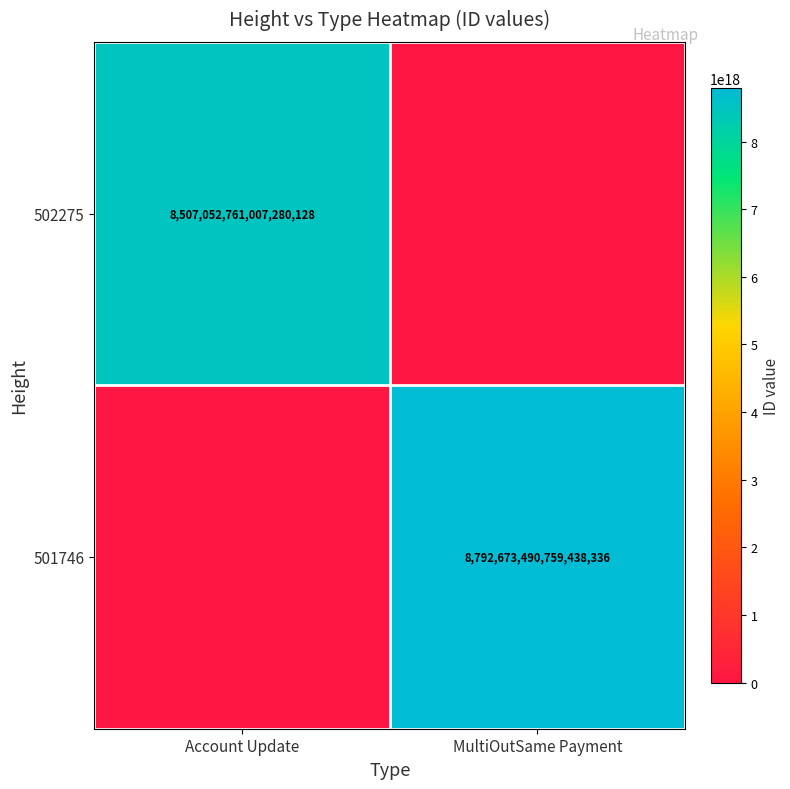

What is the total value across all series at Account Update?

8507052761007280128